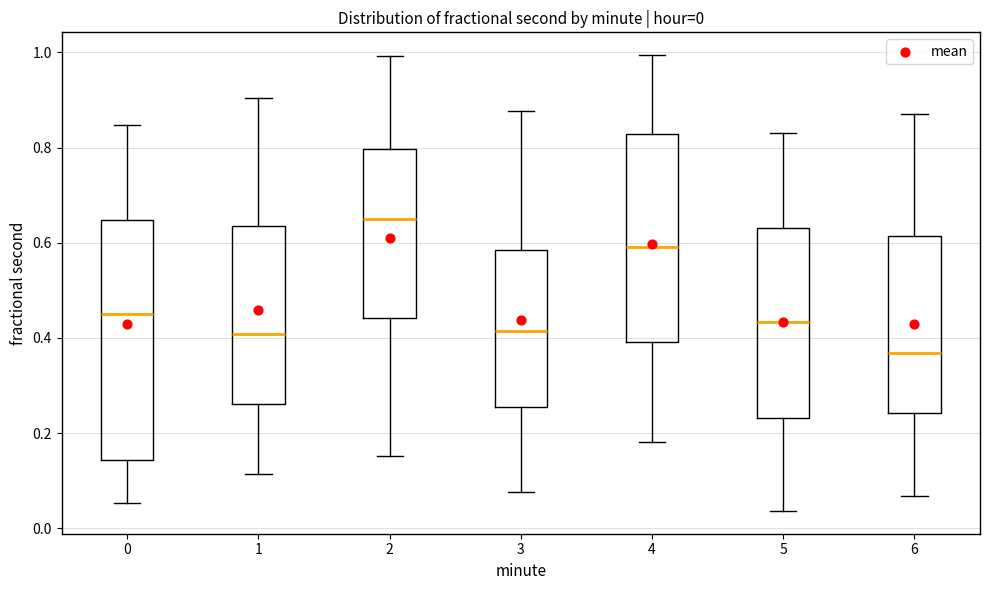

Which box has the lowest median line?

6